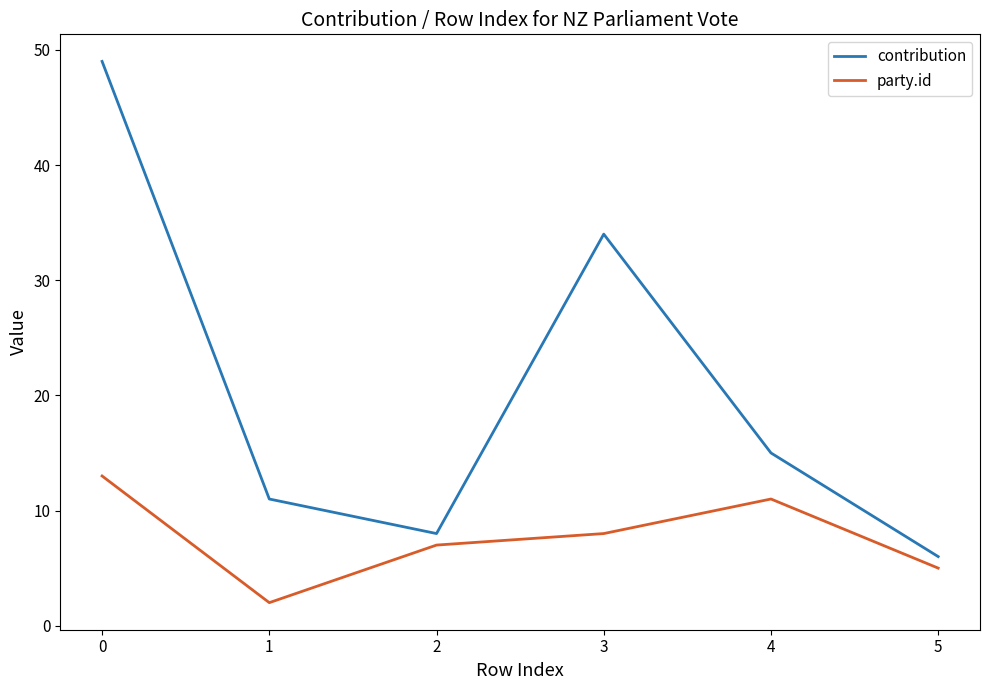

What is the sum of the party.id values at 2 and 4?

18